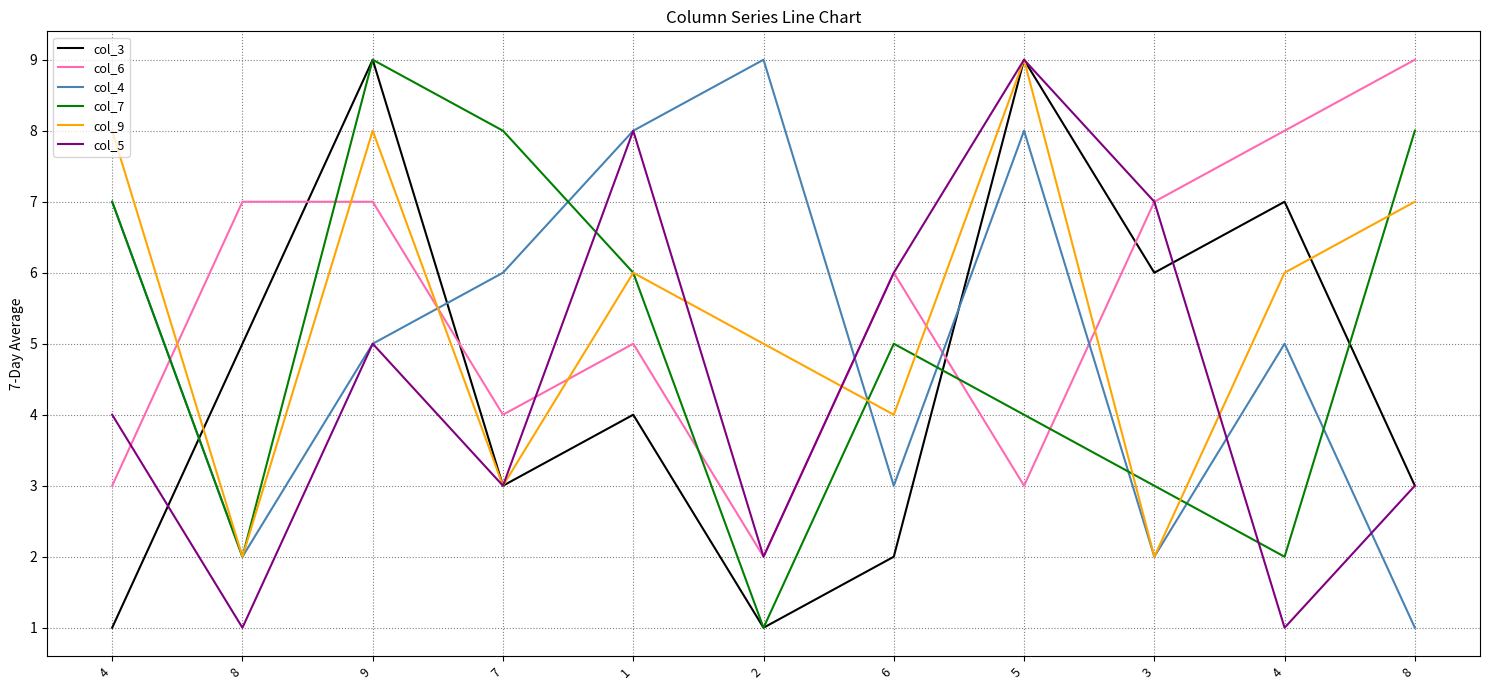

True or false: col_9 has a value of 5 at 2.

True